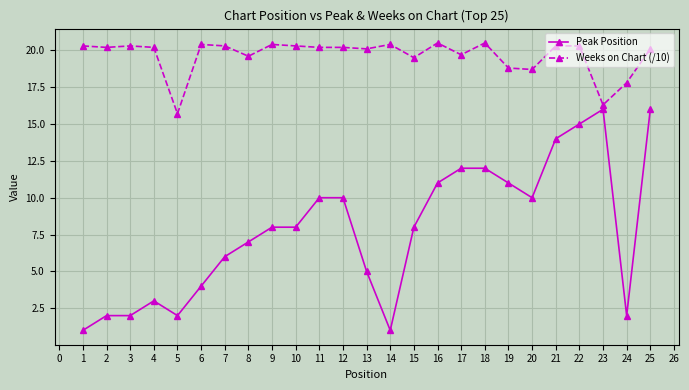

At which category is the sum across all series the highest?

25